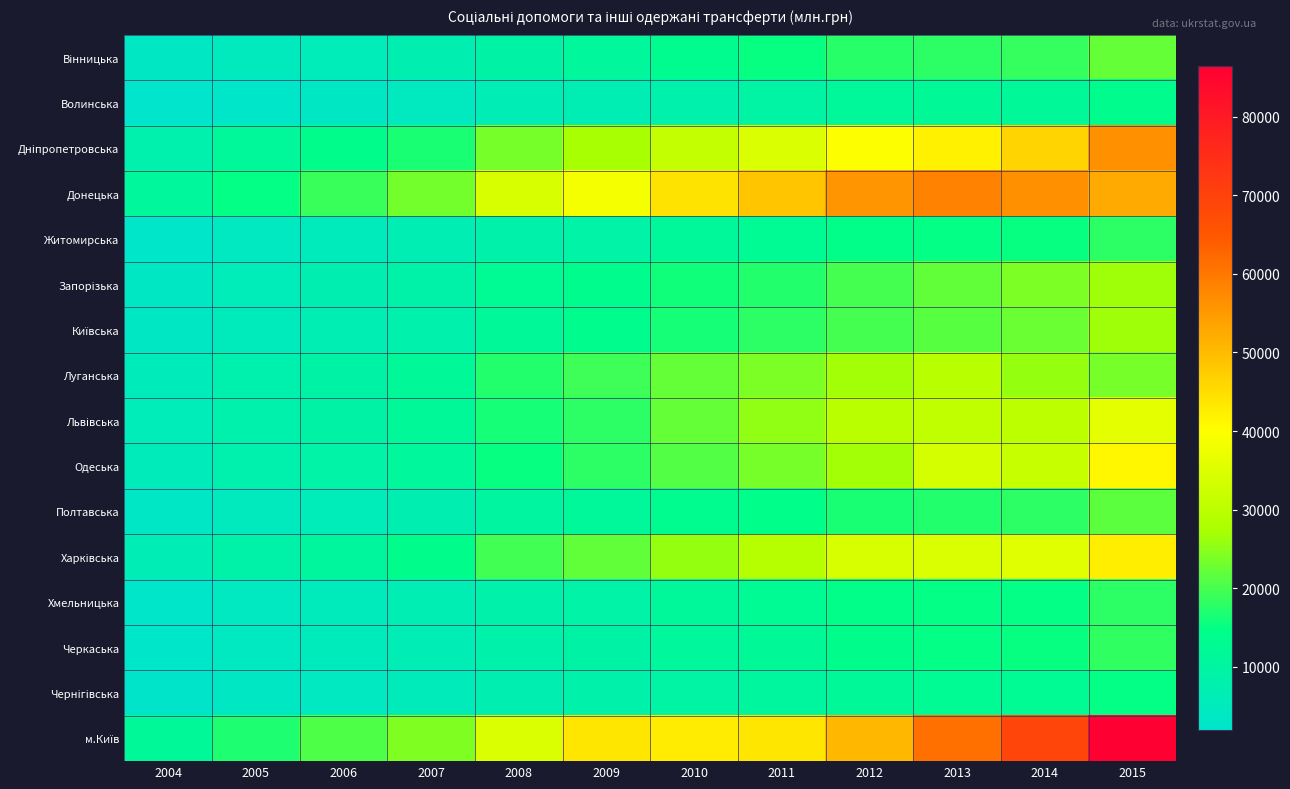

Which has a higher value, 2007 or 2015?

2015